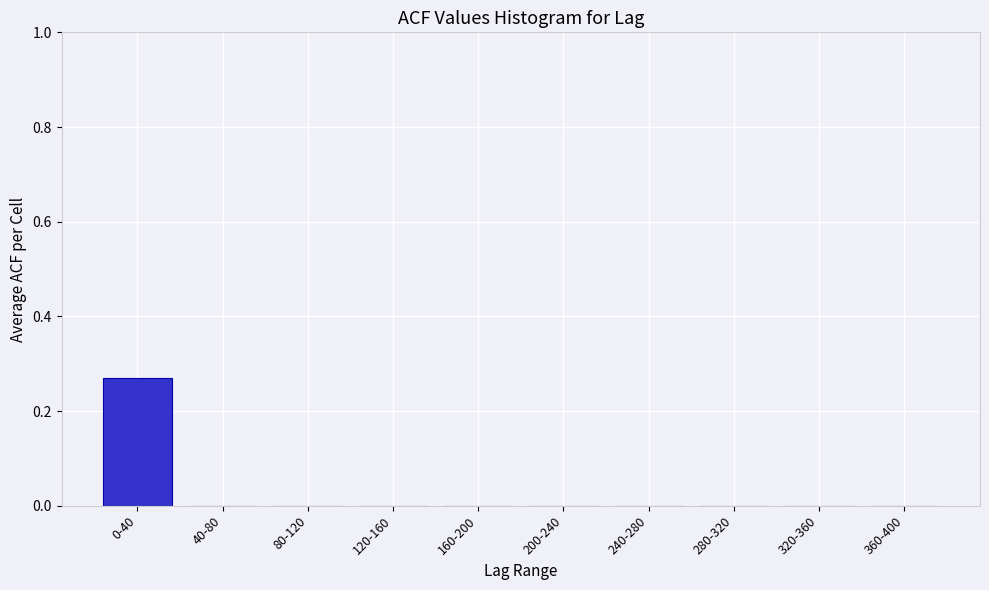

The chart shows a value of 0.1 at 0-40. True or false?

False